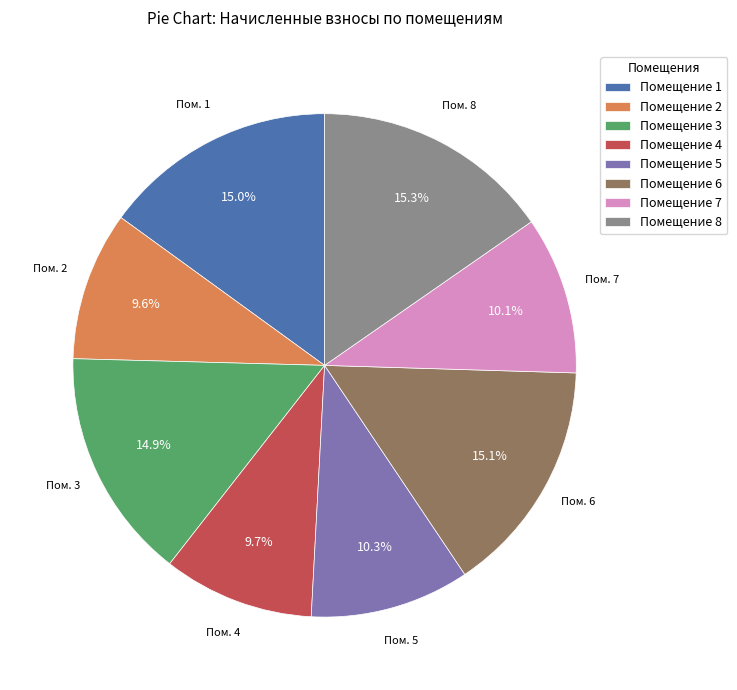

Do Помещение 1 and Помещение 8 together represent more than half of the pie?

No